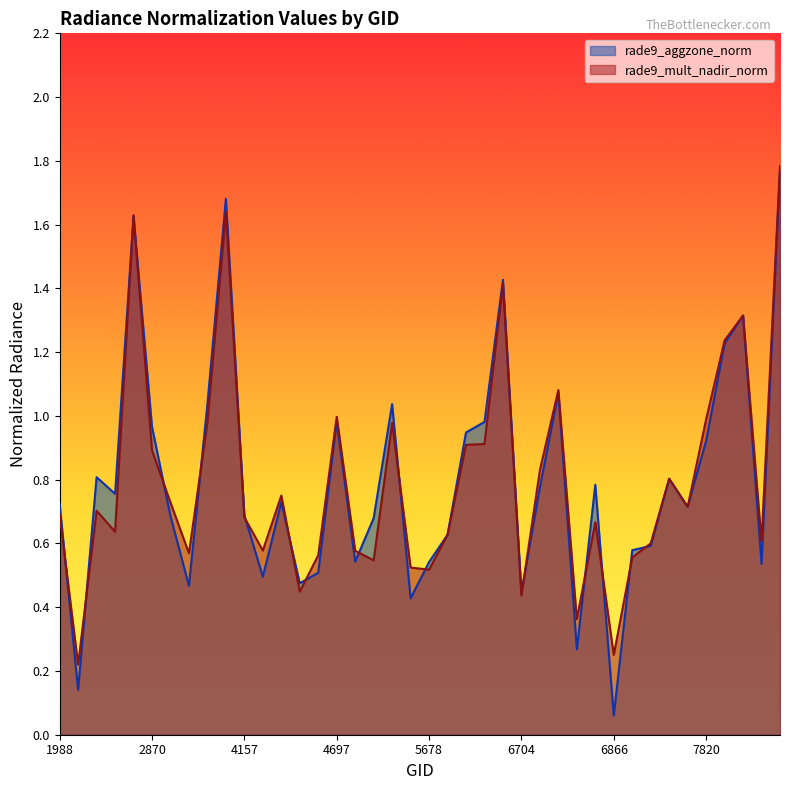

Which has a higher value, 6803 or 6839?

6839